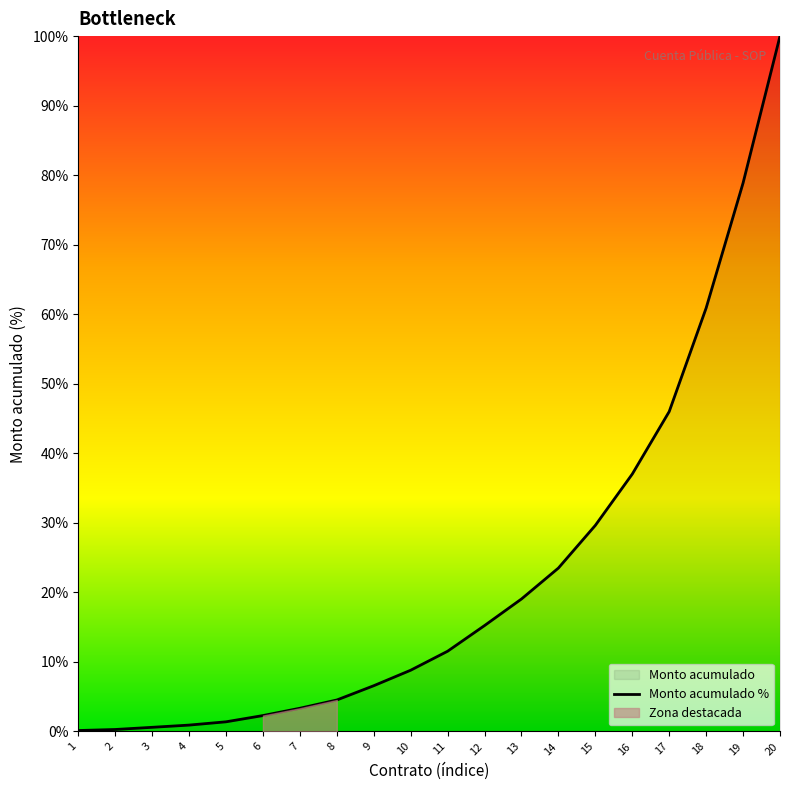

What is the change in value from 17 to 20?

+54.0